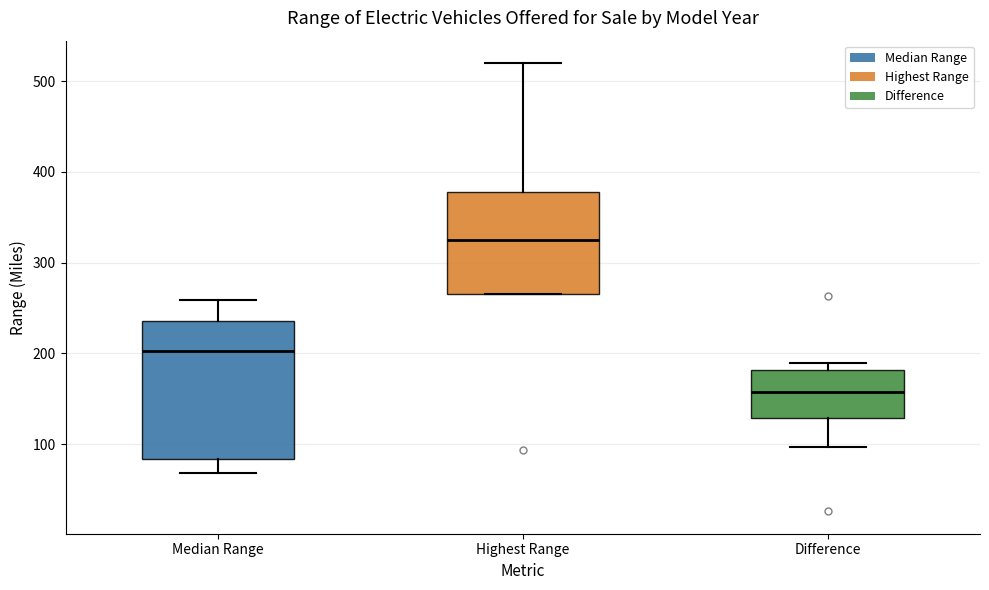

Reading left to right, read every box against the y-axis: the position of its median line, the range the box covers, and the ends of its whiskers. The values are not printed on the chart, so give them approximately, as read against the axis.

Median Range: median 200, box 80 to 240, whiskers 70 to 260
Highest Range: median 330, box 270 to 380, whiskers 270 to 520
Difference: median 160, box 130 to 180, whiskers 100 to 190